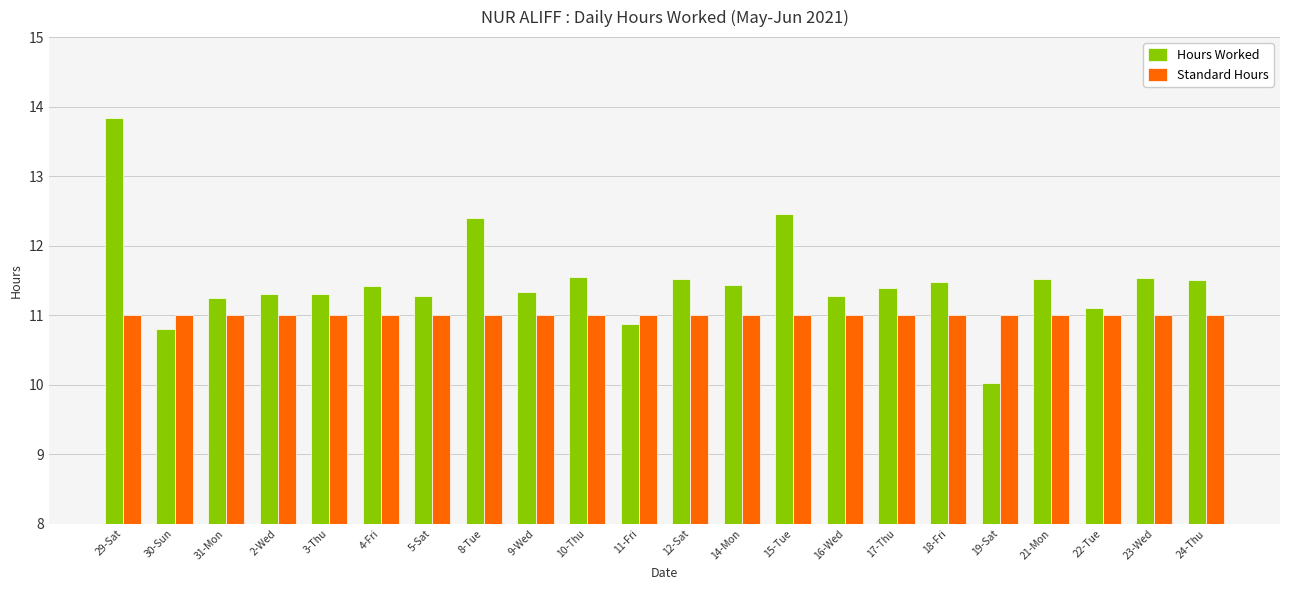

What is the value of the Hours Worked bar at the 6th from the left?

11.4